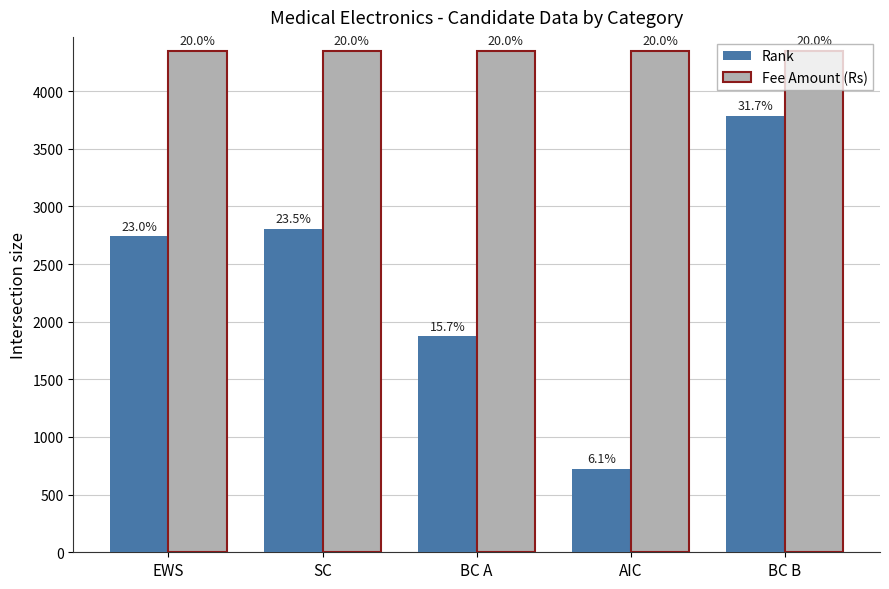

Does the chart contain any negative values?

No